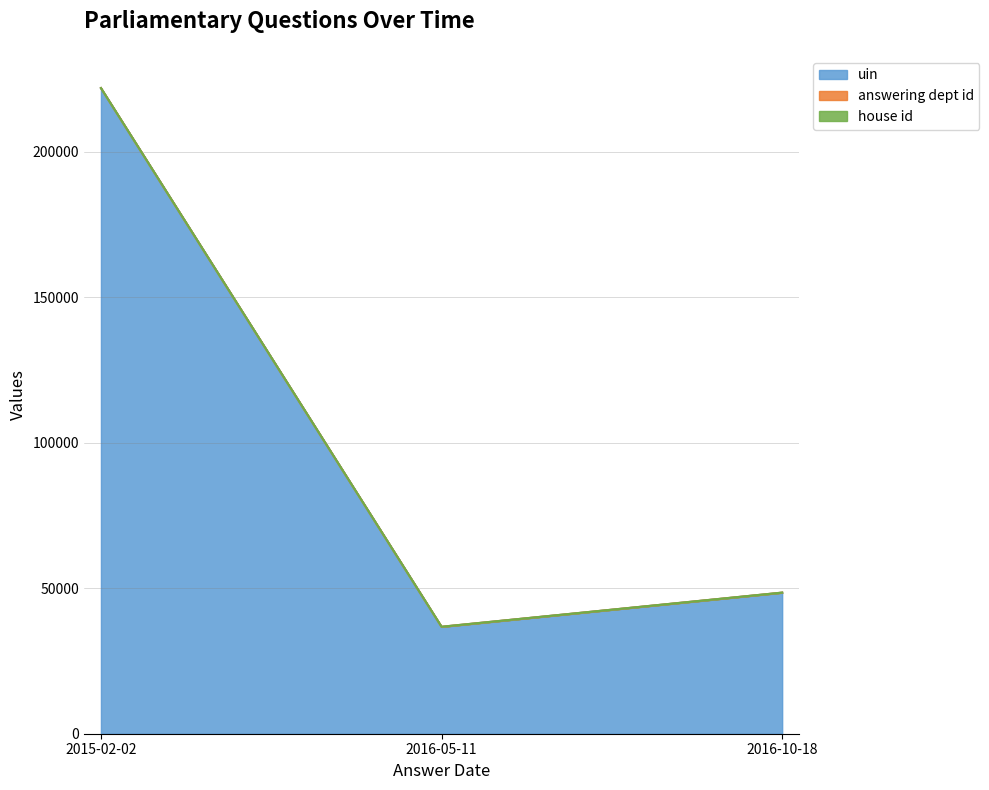

Rank the series at 2015-02-02 from lowest to highest value.

house id, answering dept id, uin